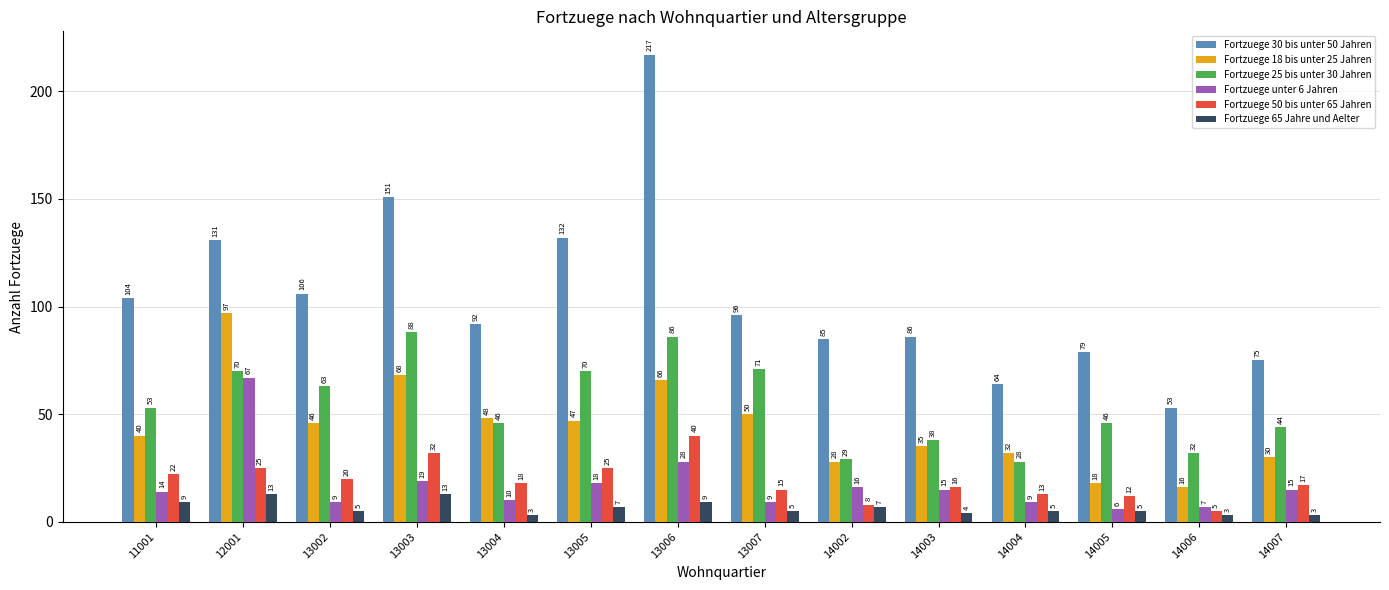

What are all the series names shown in the legend?

Fortzuege 30 bis unter 50 Jahren, Fortzuege 18 bis unter 25 Jahren, Fortzuege 25 bis unter 30 Jahren, Fortzuege unter 6 Jahren, Fortzuege 50 bis unter 65 Jahren, Fortzuege 65 Jahre und Aelter